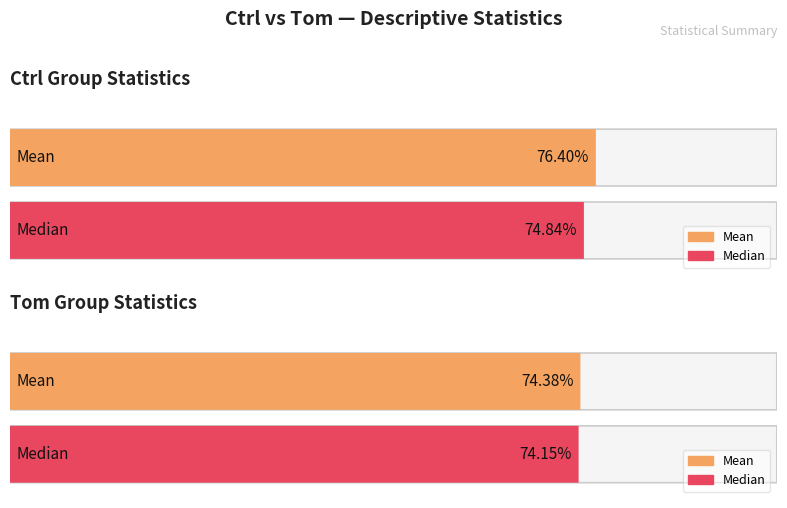

What position from the right is Ctrl?

2